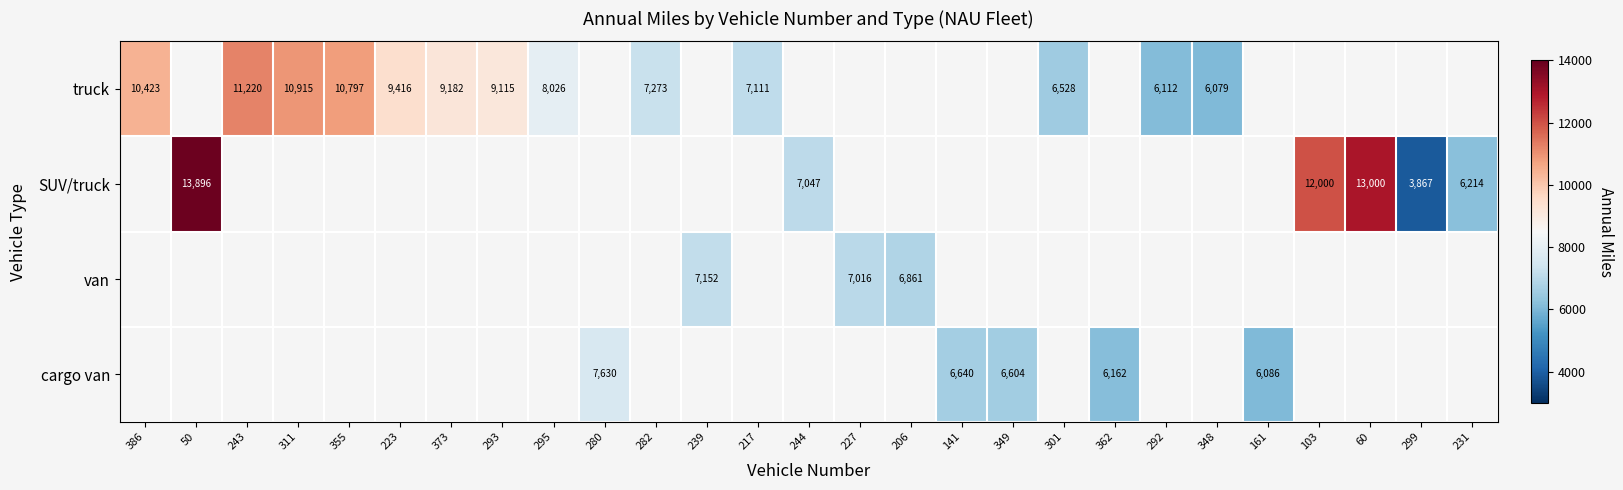

The truck series shows 9416 at 223. True or false?

True